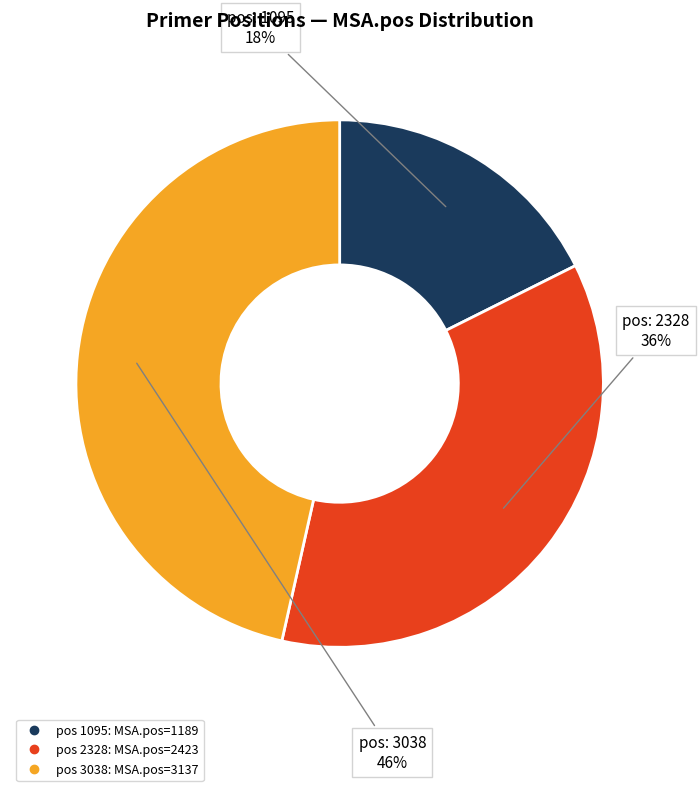

To the nearest percent, what is the average slice percentage?

33%